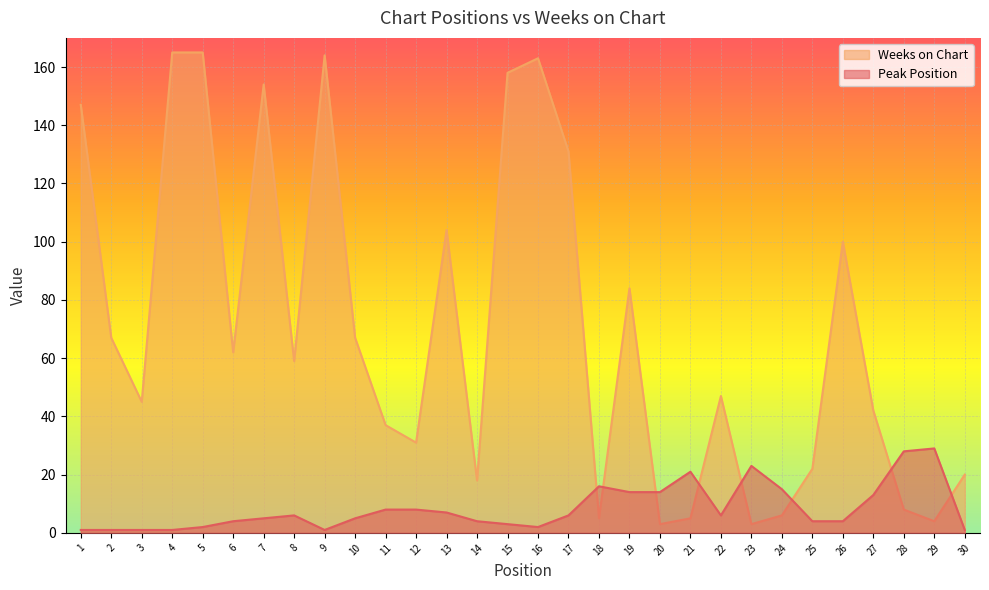

At which category does the chart reach its minimum across all series?

1